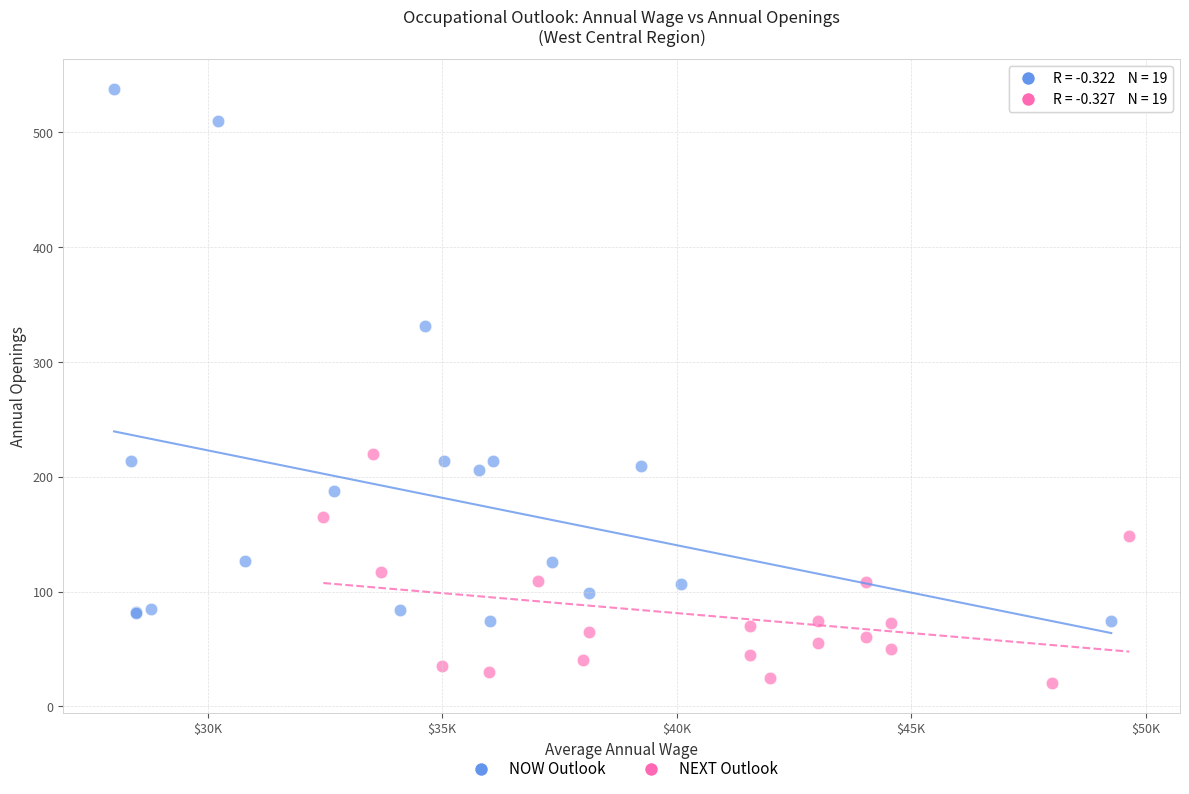

Which series reaches the minimum Y coordinate?

NEXT Outlook